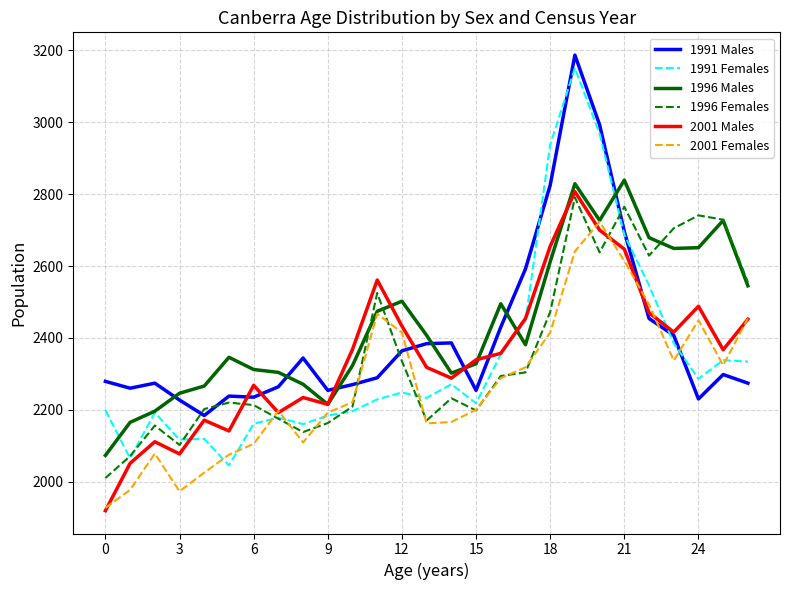

What is the difference between the maximum and second lowest values in the 2001 Males series?

756